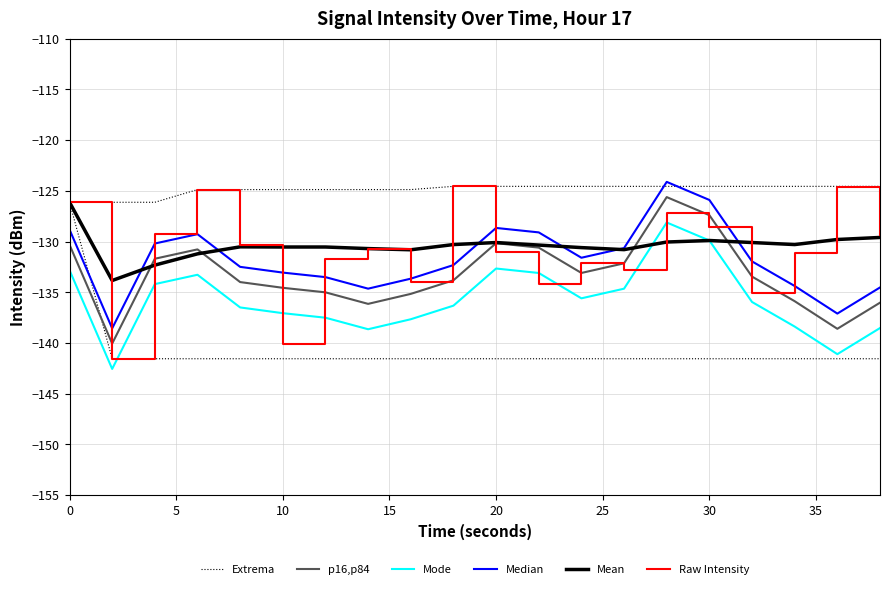

What is the sum of all Mode values?

-2714.6